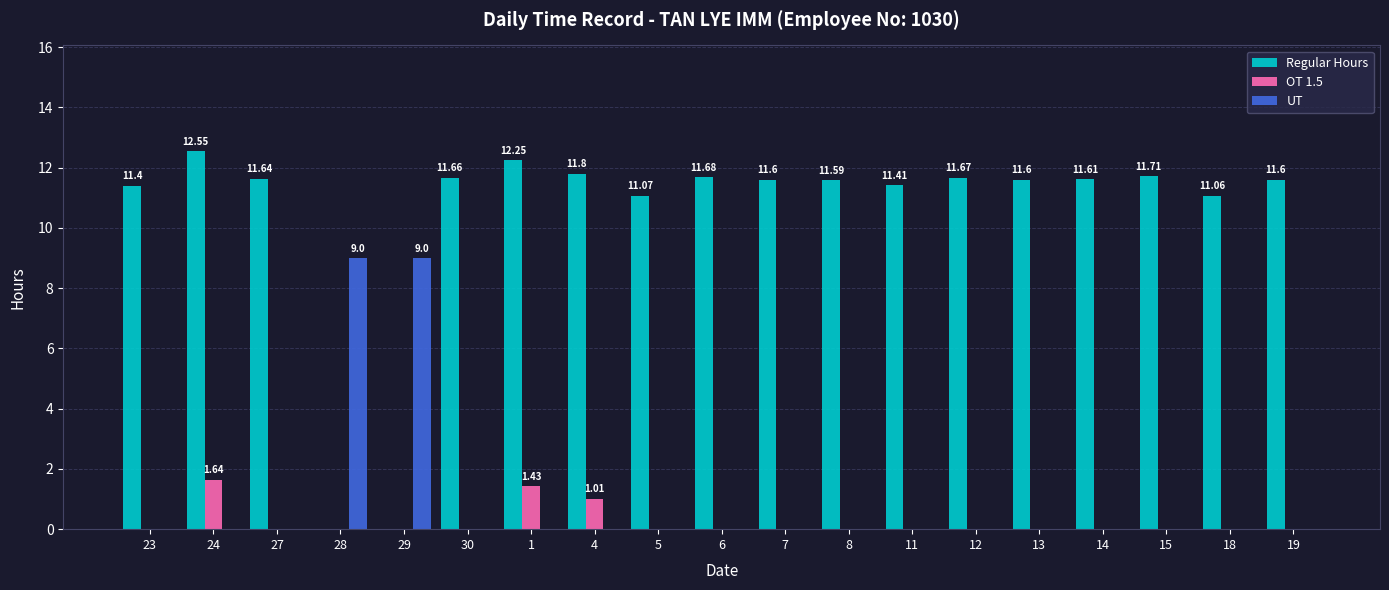

What is the sum of all UT values?

18.0